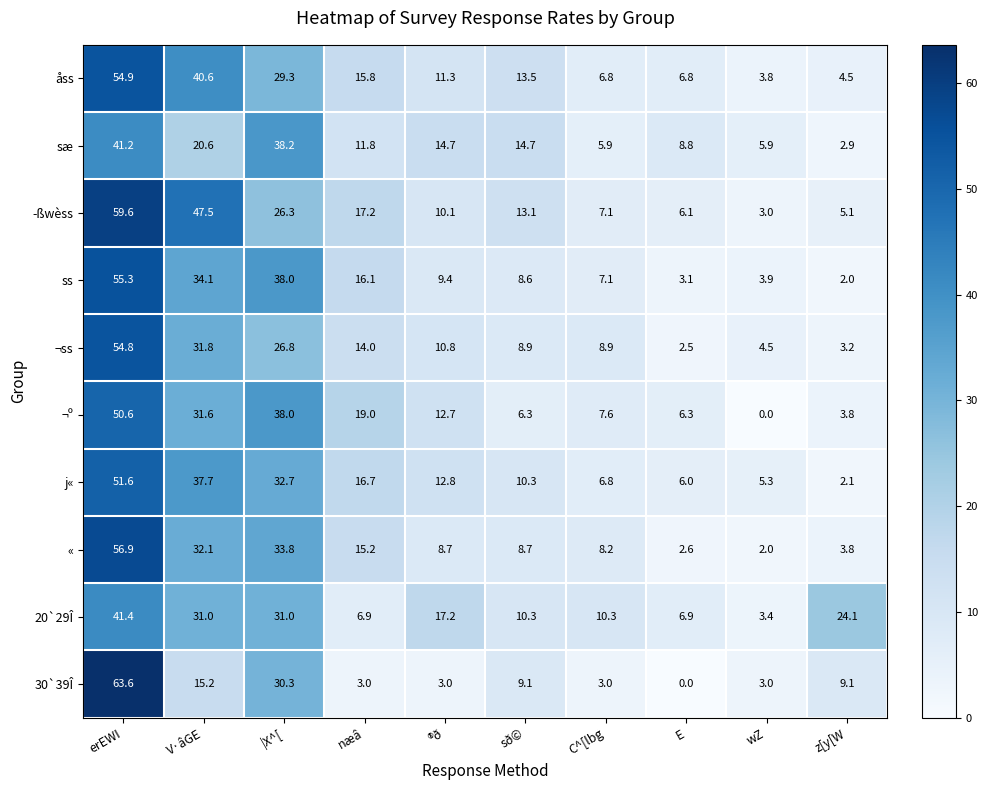

The « series shows 15.4 at sð©. True or false?

False